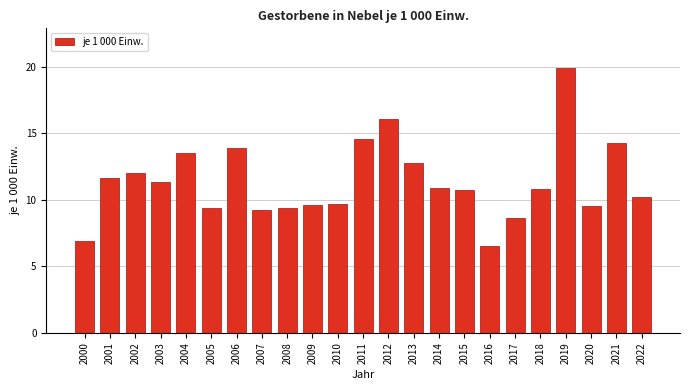

Reading left to right, transcribe all the data shown in this chart.

2000=6.9	2001=11.6	2002=12.0	2003=11.3	2004=13.5	2005=9.4	2006=13.9	2007=9.2	2008=9.4	2009=9.6	2010=9.7	2011=14.6	2012=16.1	2013=12.8	2014=10.9	2015=10.7	2016=6.5	2017=8.6	2018=10.8	2019=19.9	2020=9.5	2021=14.3	2022=10.2